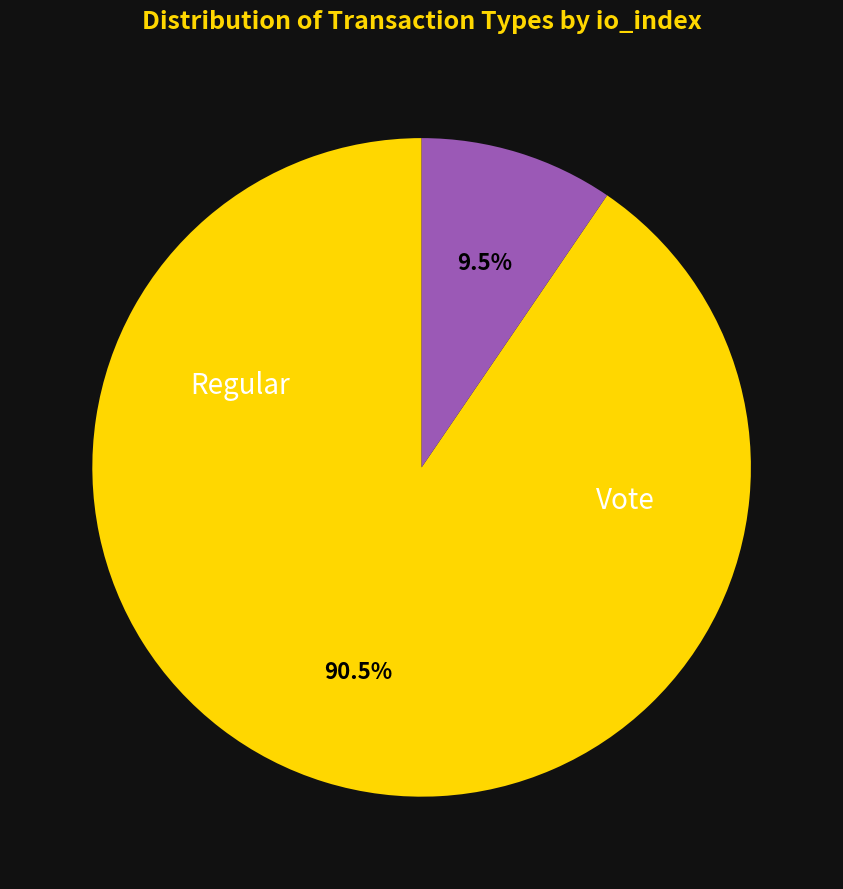

Rank the categories by value from highest to lowest.

Regular, Vote